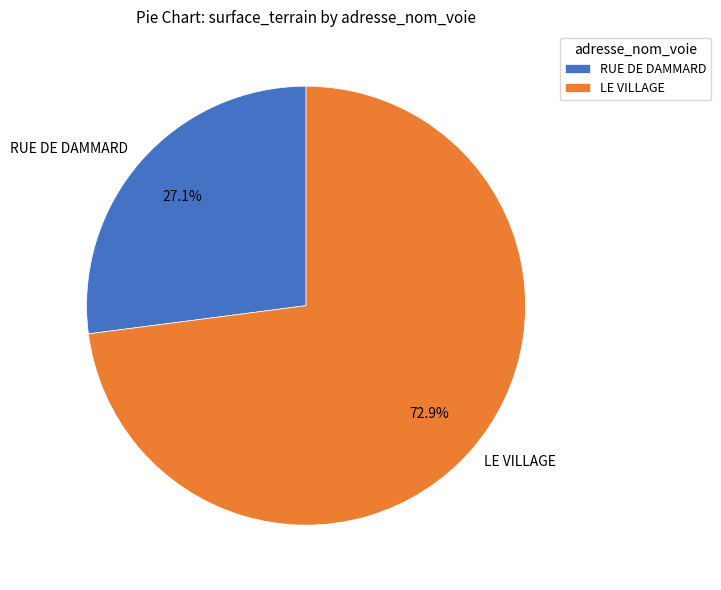

What portion of the pie excludes LE VILLAGE?

27.1%